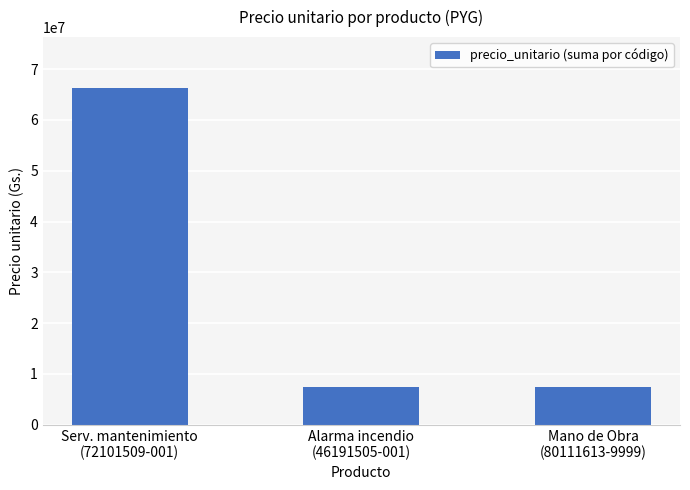

What is the difference between the maximum and minimum values?

58914300